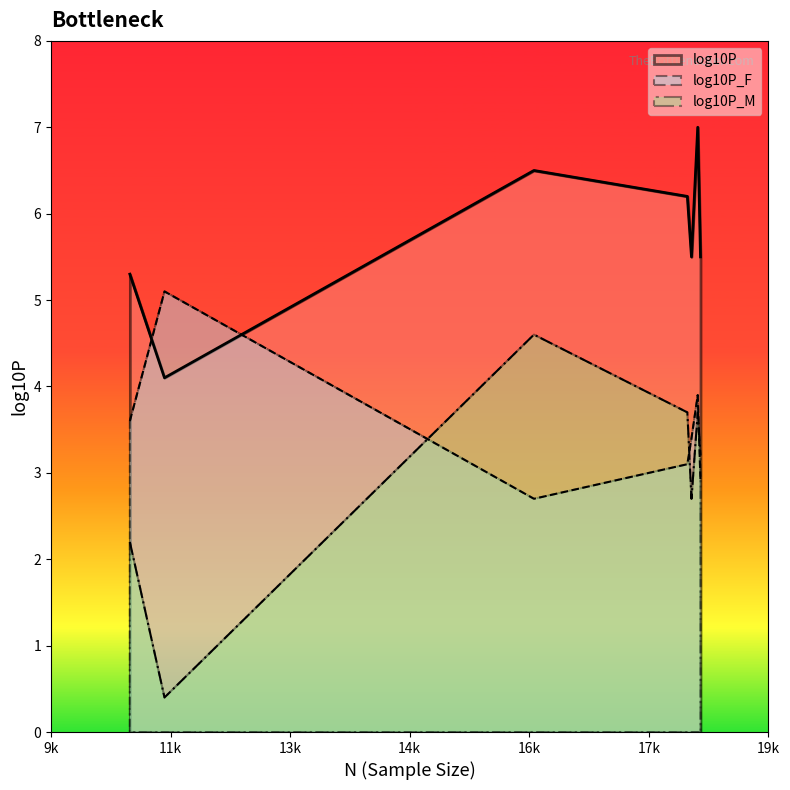

What is the difference between the maximum and minimum values in the log10P series?

2.9